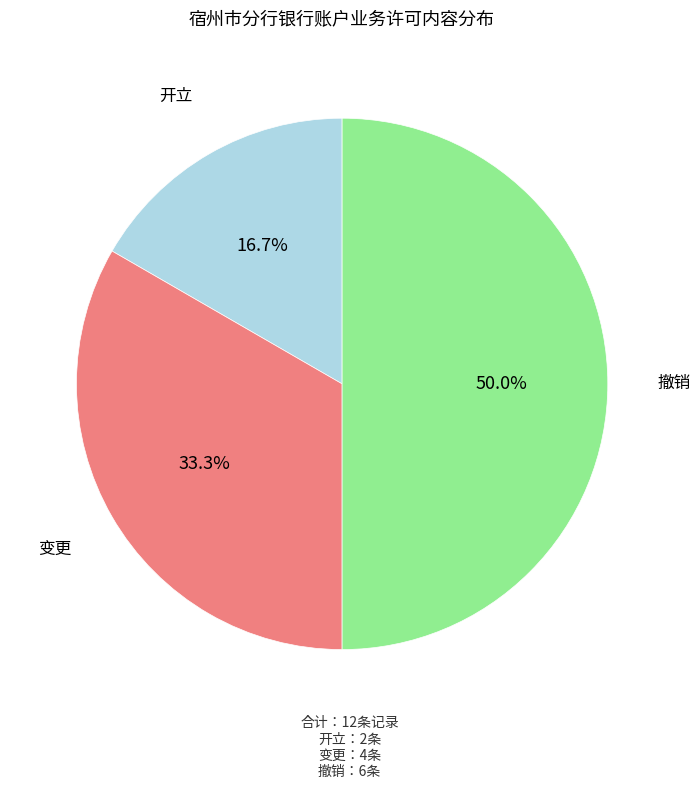

Count the number of slices in the pie.

3